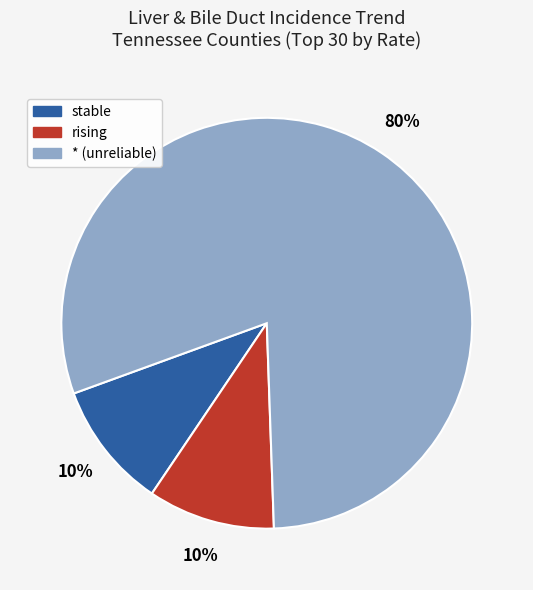

To the nearest percent, what is the average slice percentage?

33%